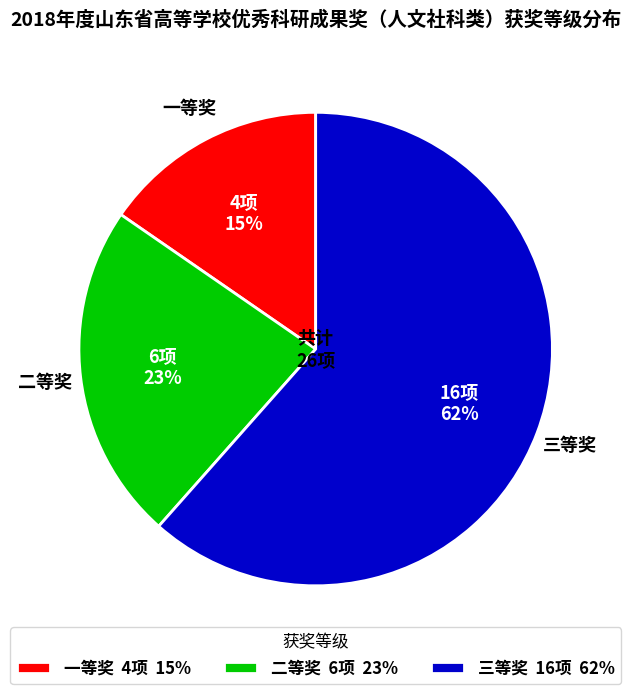

To the nearest percent, what is the average slice percentage?

33%